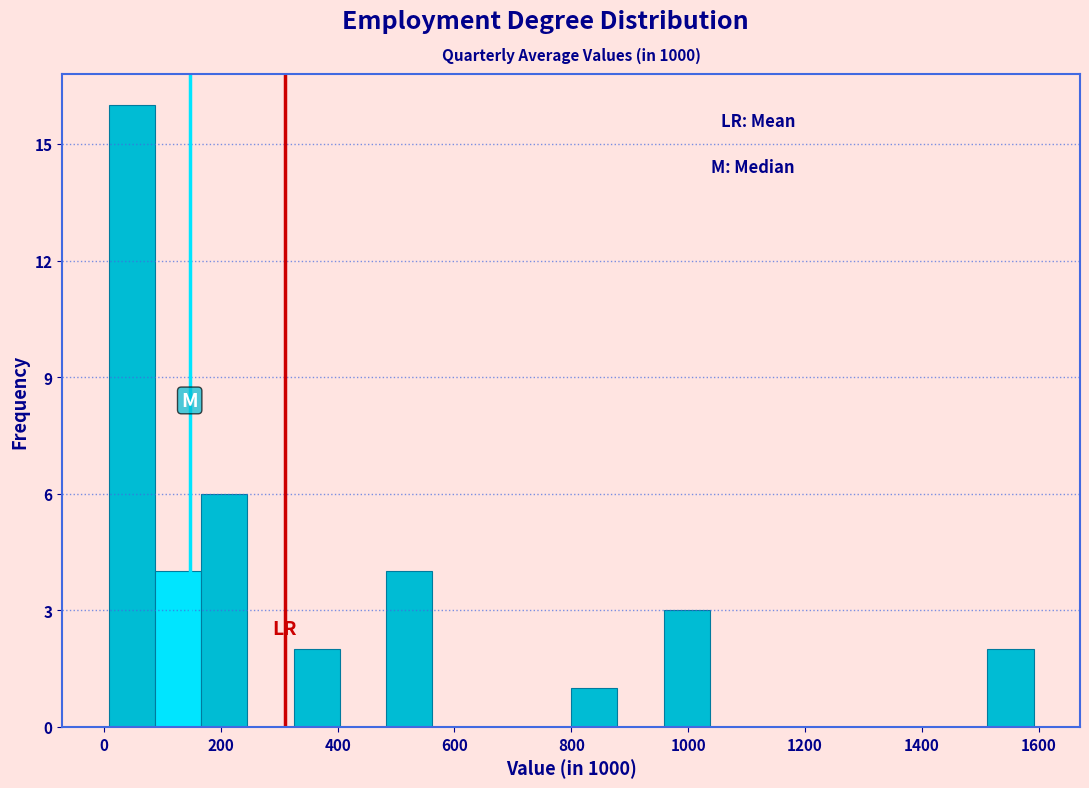

Around what value on the x-axis is the tallest bar? Give the approximate position of its centre, as read against the axis.

40